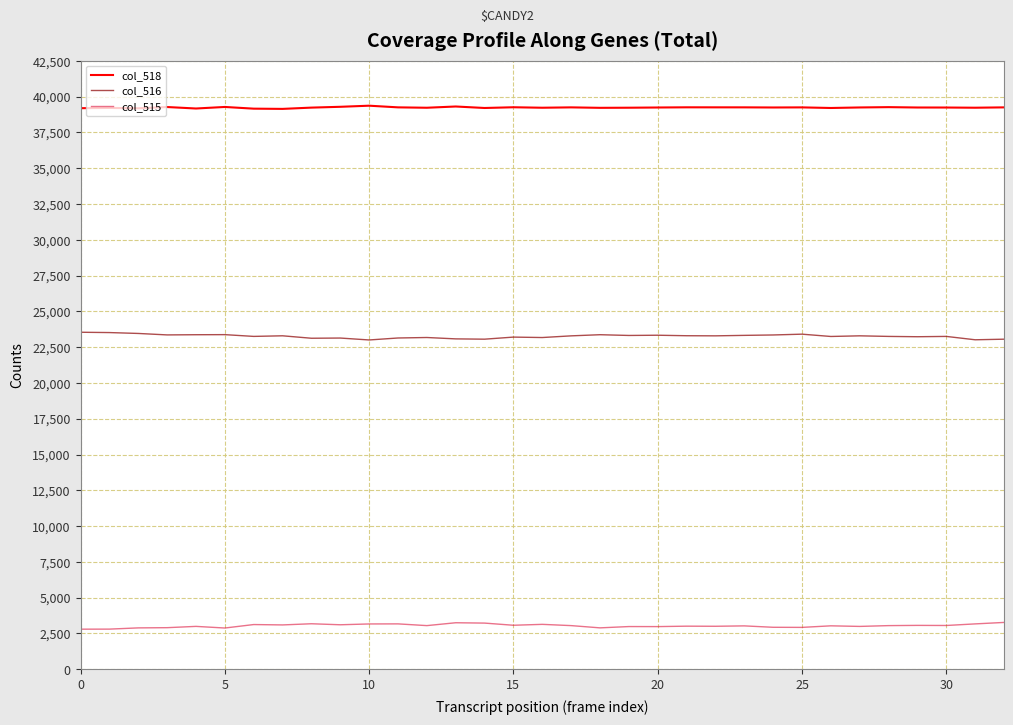

What is the lowest value of the col_518 series?

39148